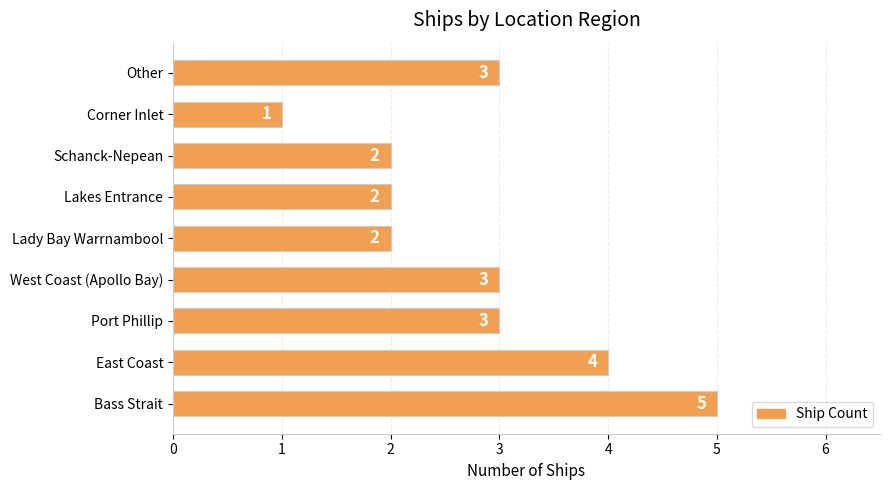

Between Bass Strait and Schanck-Nepean, which is larger?

Bass Strait